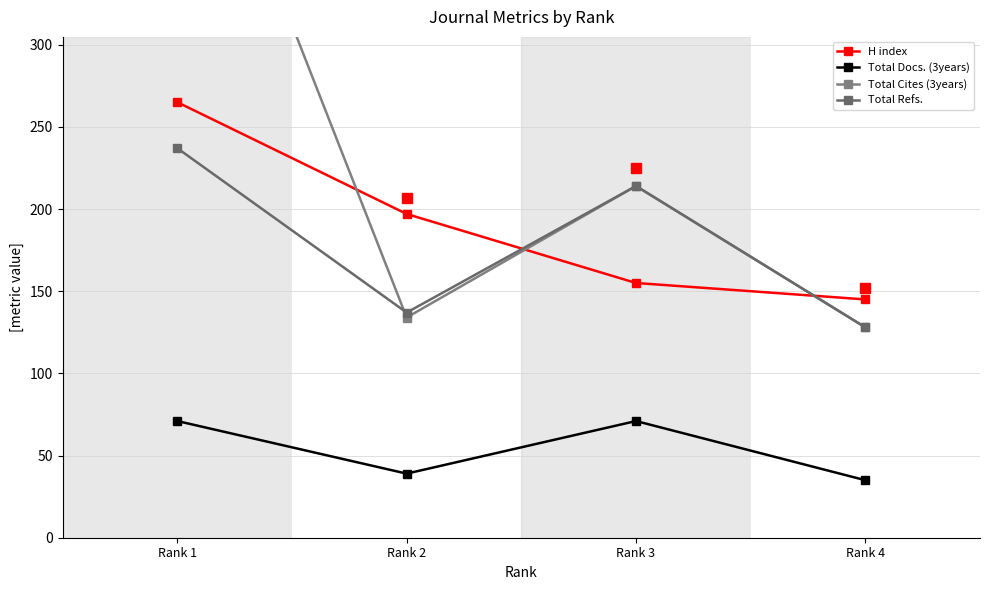

Does the chart display data point markers on the line(s)?

Yes